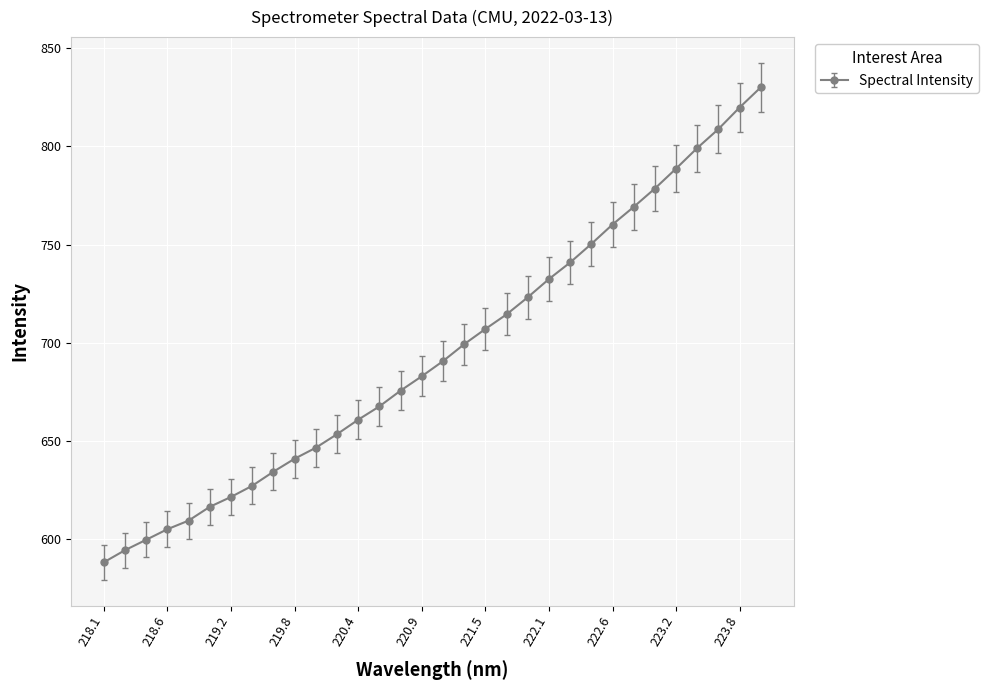

What is the greatest value displayed?

830.0